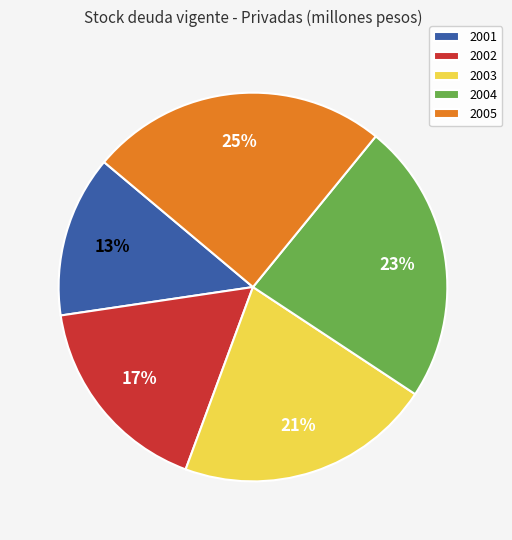

Which has a higher value, 2005 or 2002?

2005